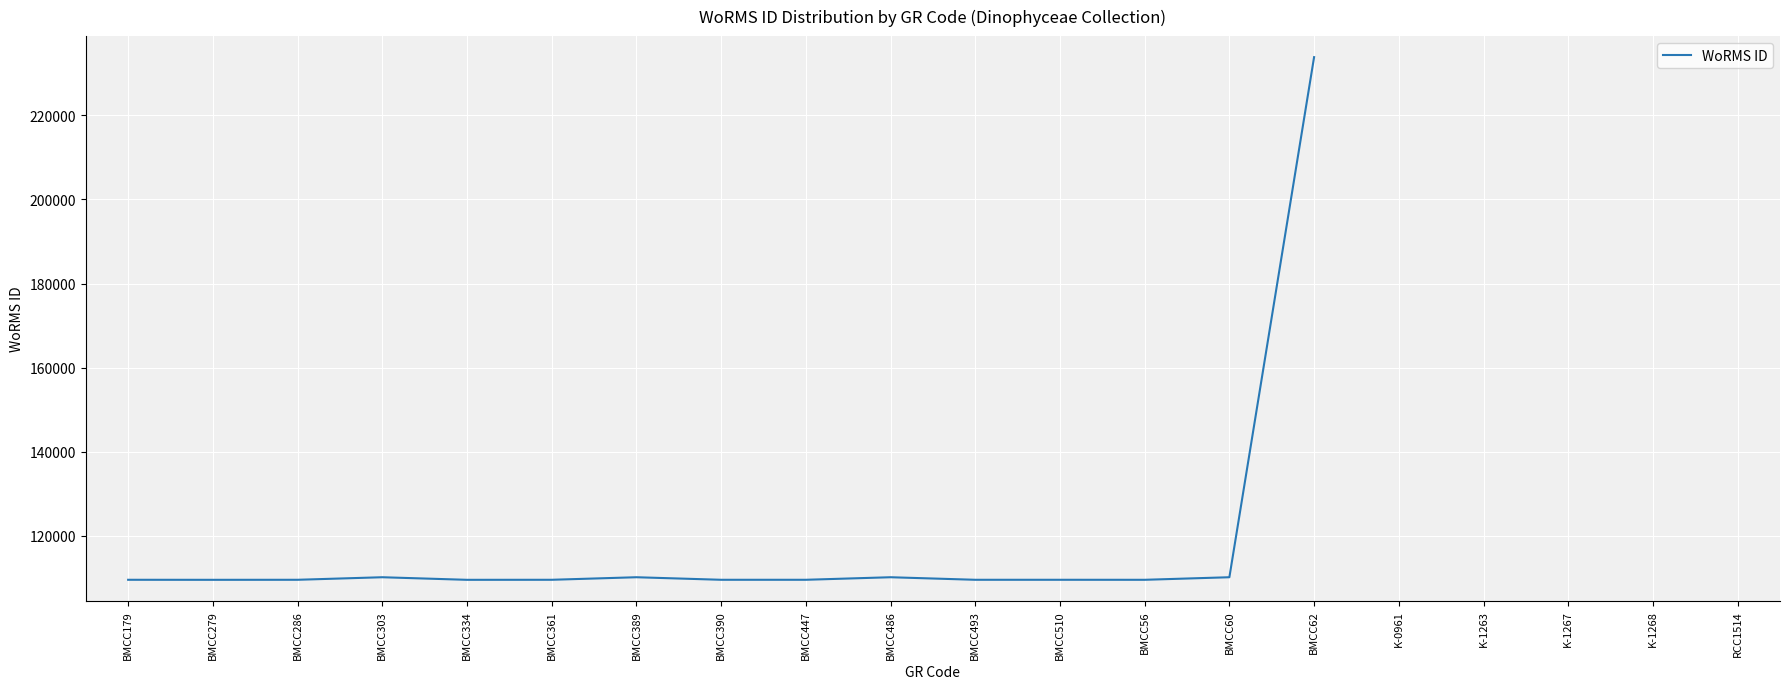

Where does the data first go above 109549?

BMCC303